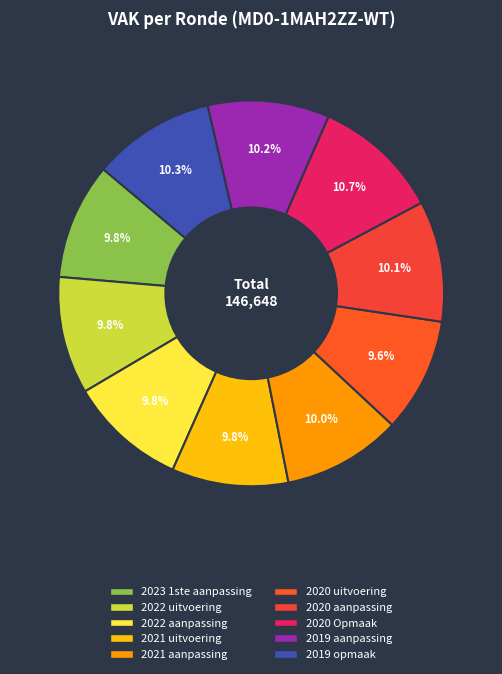

Is it true that 2022 aanpassing is 23% of the pie?

False